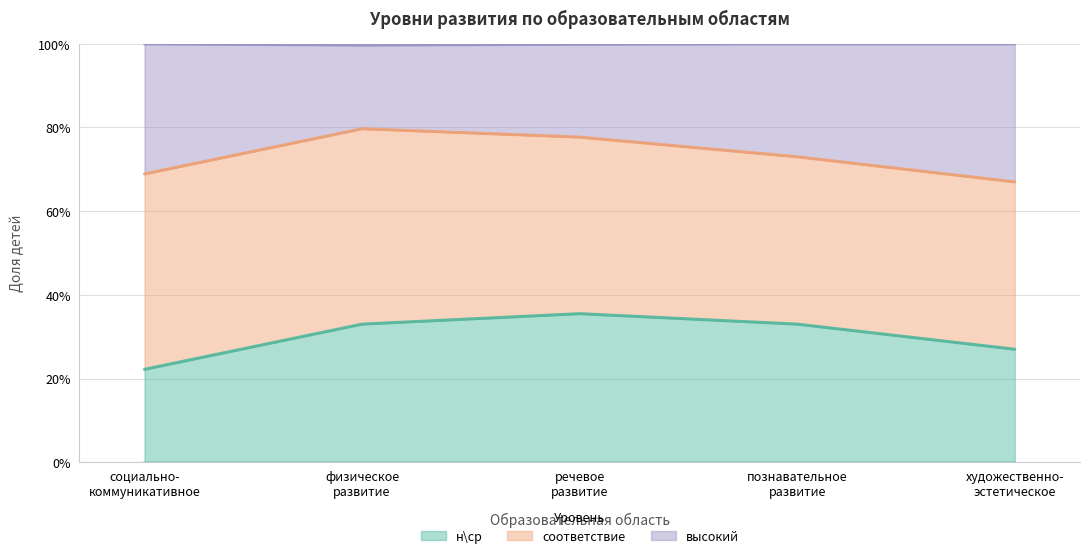

What are all the series names shown in the legend?

н\ср, соответствие, высокий